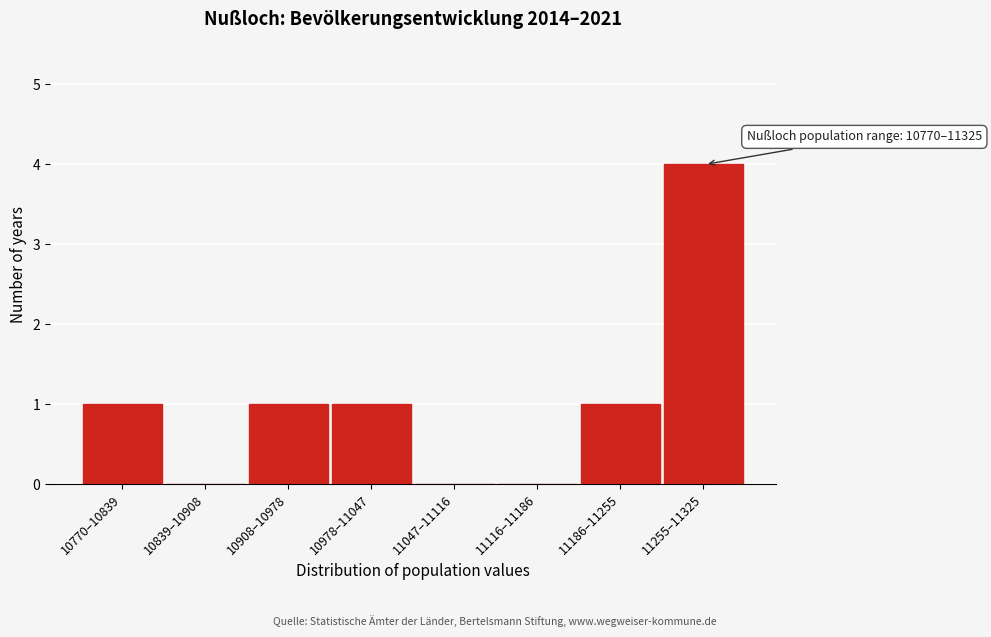

Reading right to left, extract all data points from this chart.

11255–11325=4	11186–11255=1	11116–11186=0	11047–11116=0	10978–11047=1	10908–10978=1	10839–10908=0	10770–10839=1